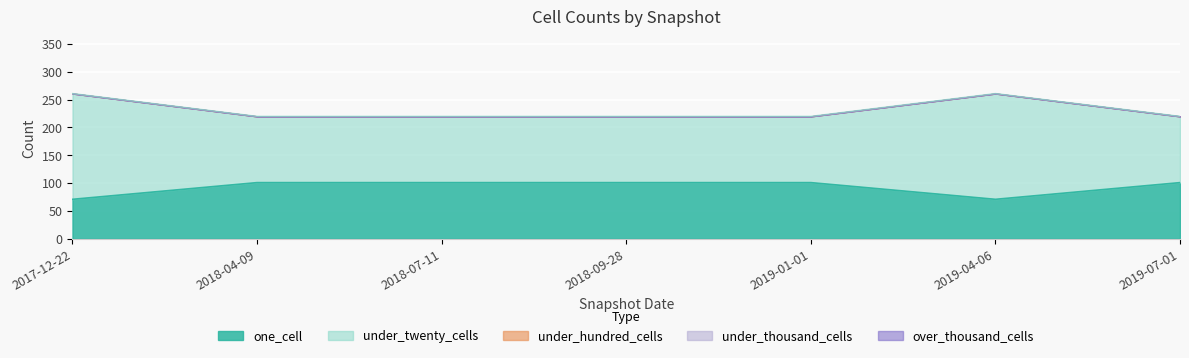

In one_cell, how many points are lower than both neighbors (excluding endpoints)?

1